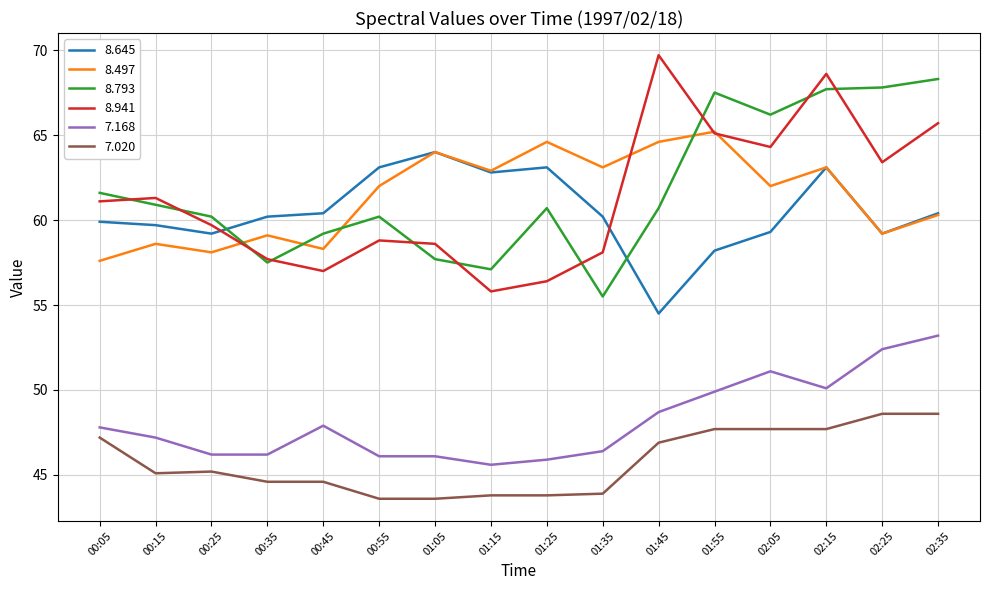

Between which two adjacent categories do 8.497 and 8.793 first intersect?

00:25 and 00:35